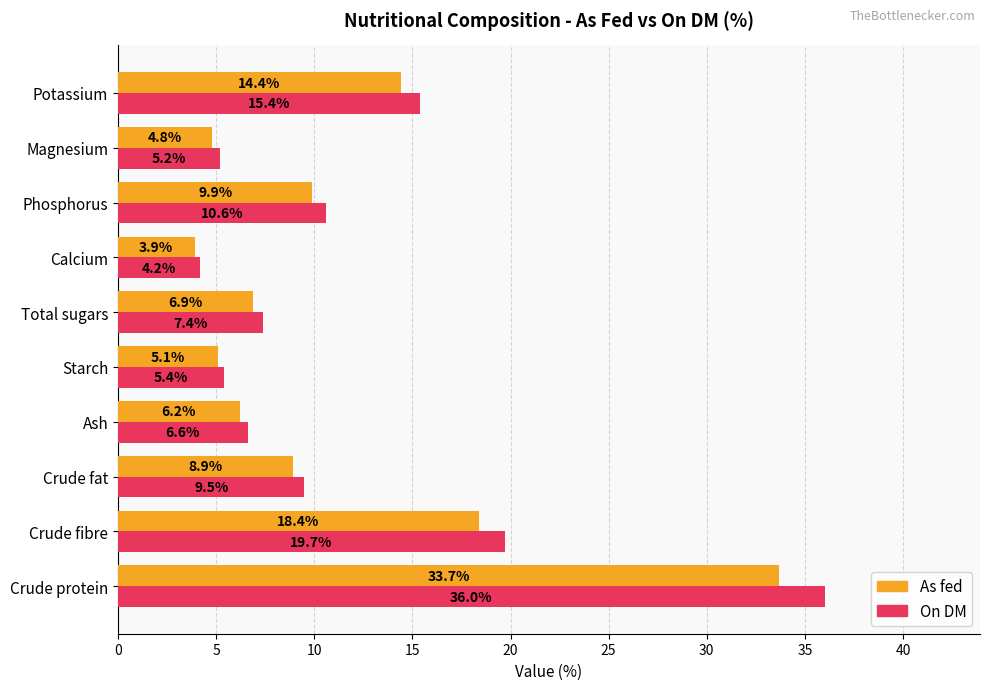

Which series has the widest spread of values?

On DM